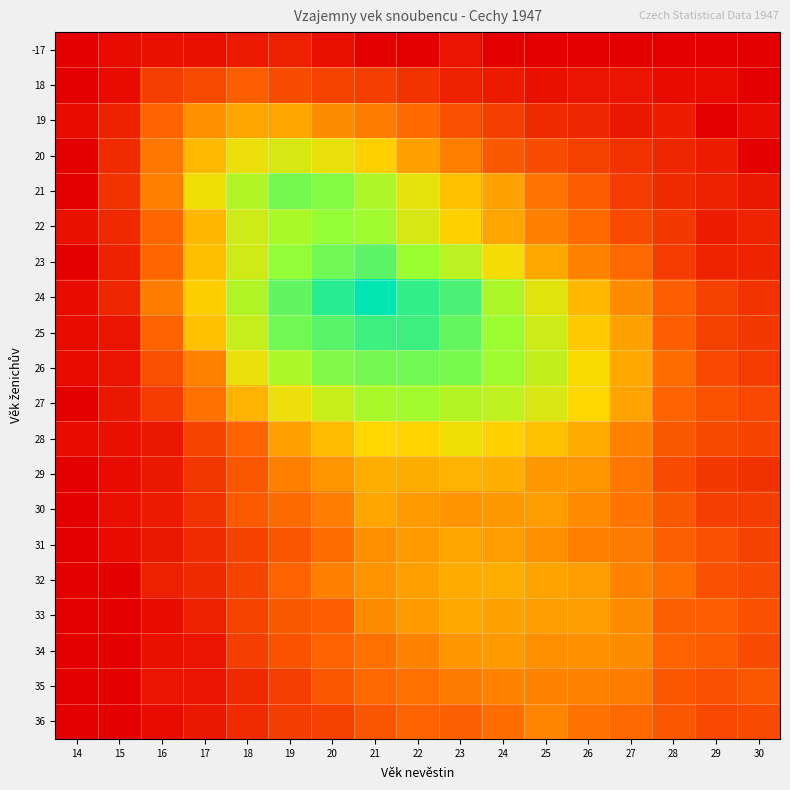

At how many categories does at least one series exceed 16?

10